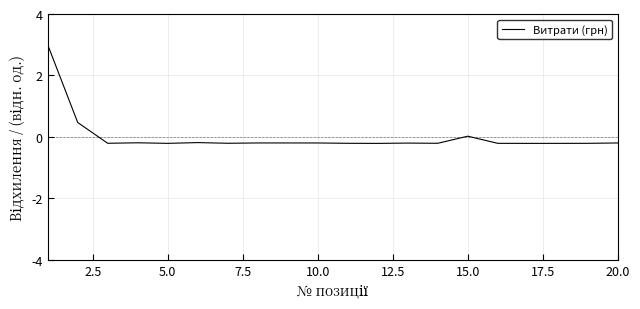

What is the greatest value displayed?

3.0